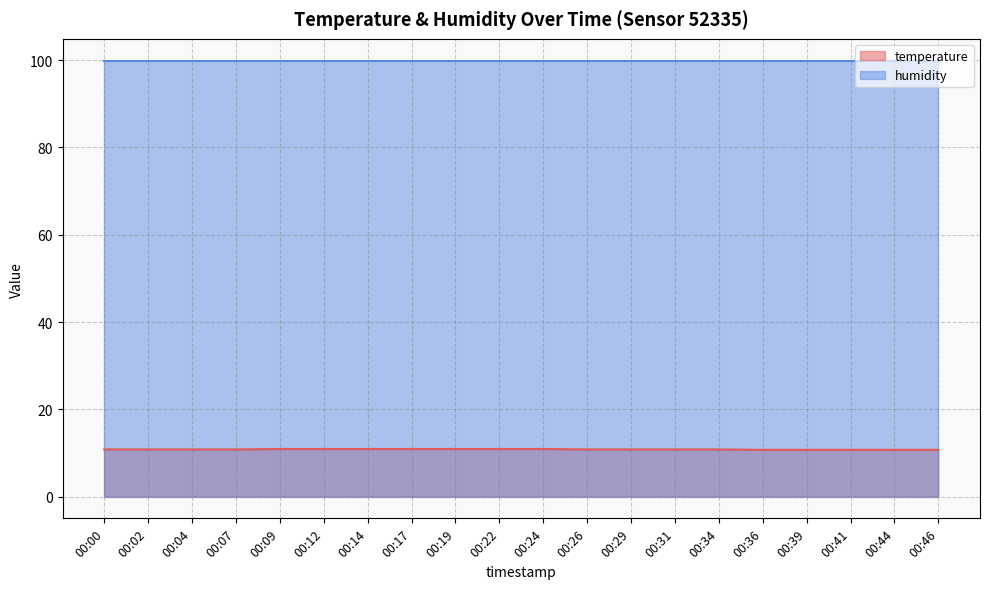

Reading left to right, extract all data points from this chart.

10.8	10.8	10.8	10.8	10.9	10.9	10.9	10.9	10.9	10.9	10.9	10.8	10.8	10.8	10.8	10.7	10.7	10.7	10.7	10.7